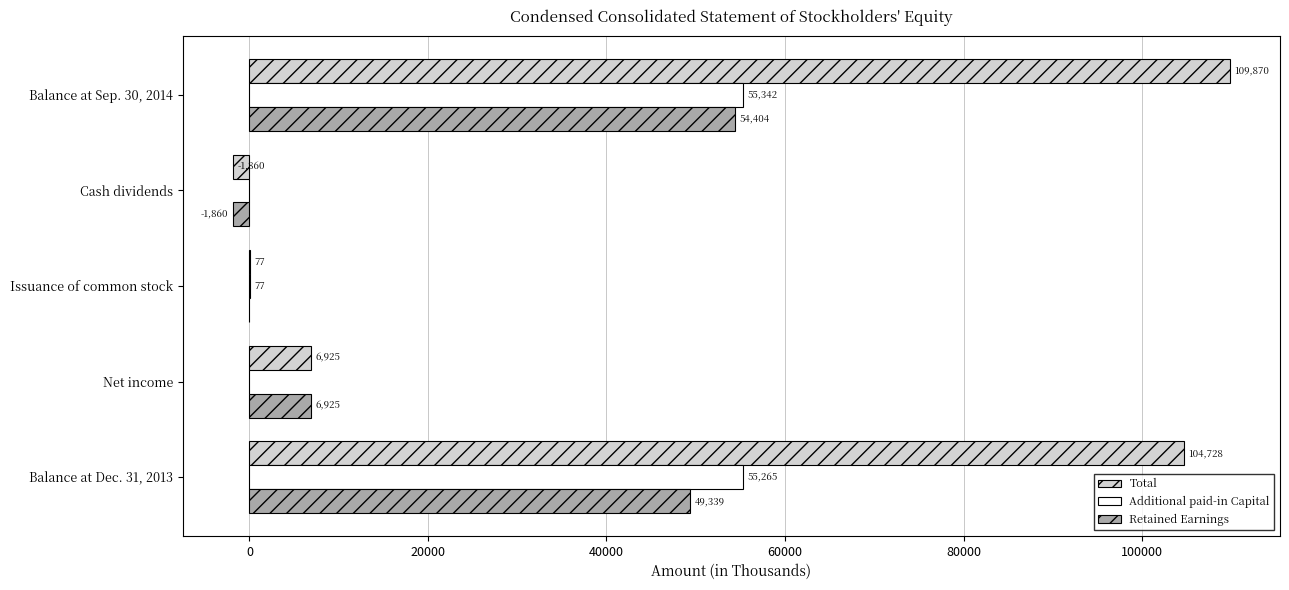

True or false: Additional paid-in Capital has a value of -34253 at Net income.

False